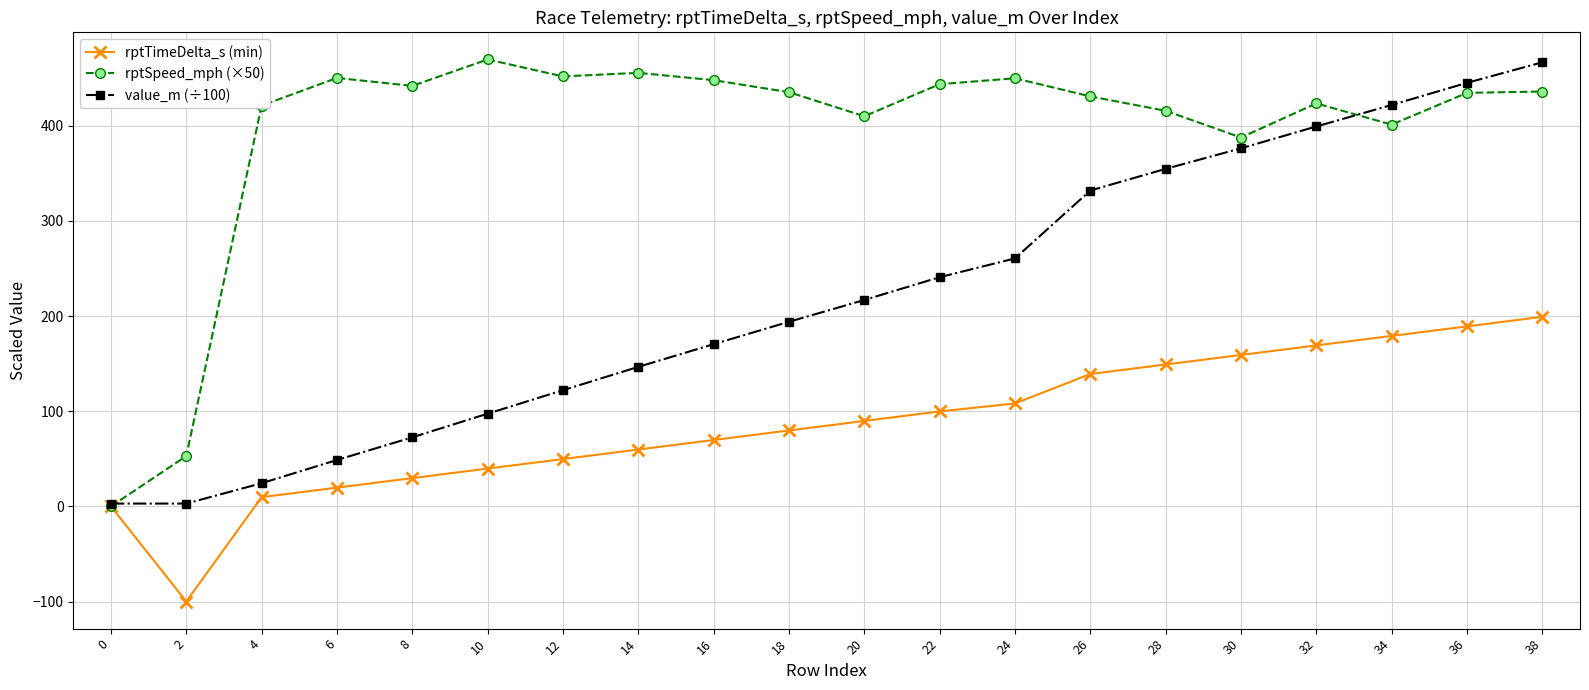

True or false: value_m (÷100) has more than 2 points higher than both neighbors.

False